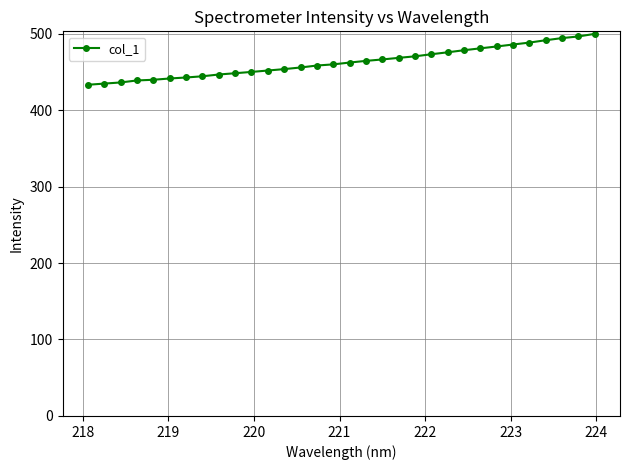

What is the greatest value displayed?

499.6